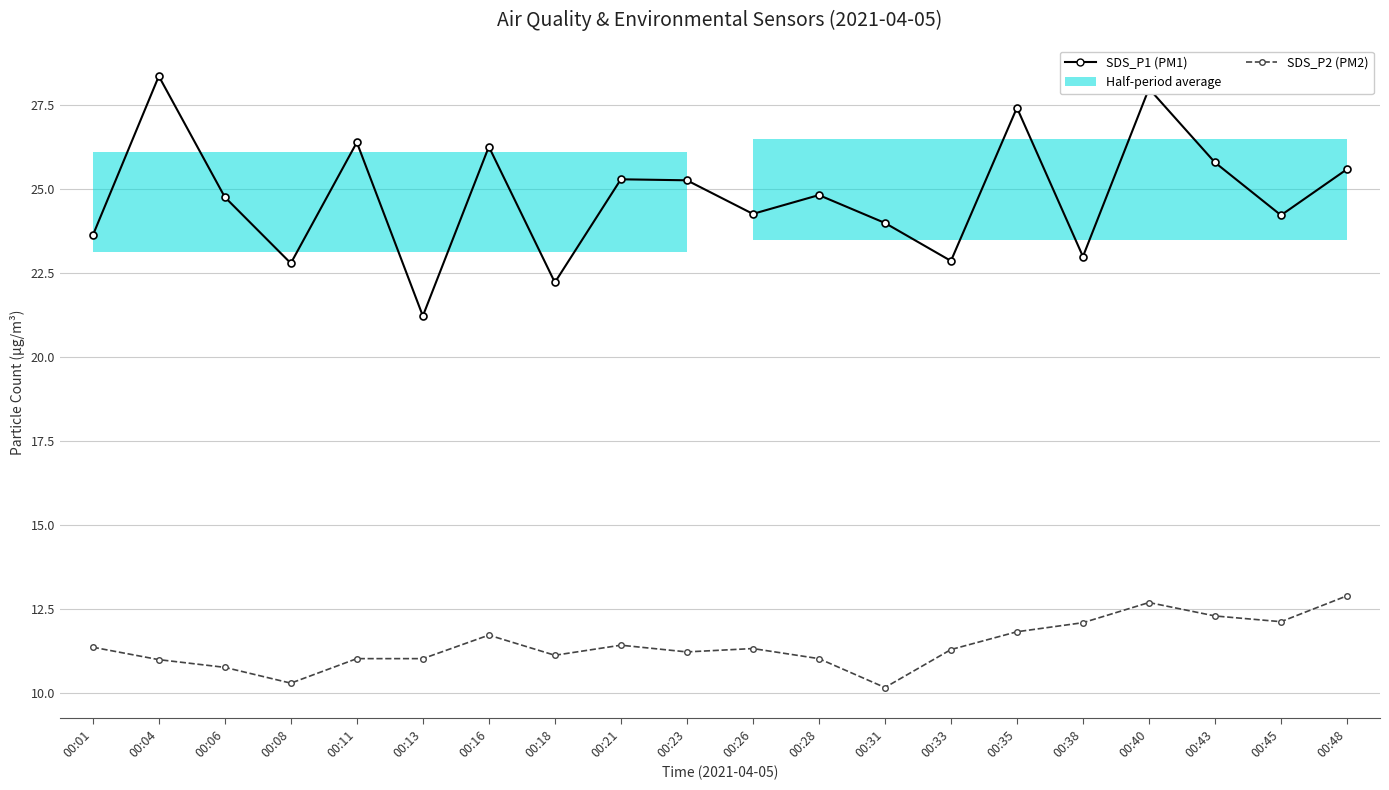

True or false: SDS_P2 has a value of 11.4 at 00:01.

True